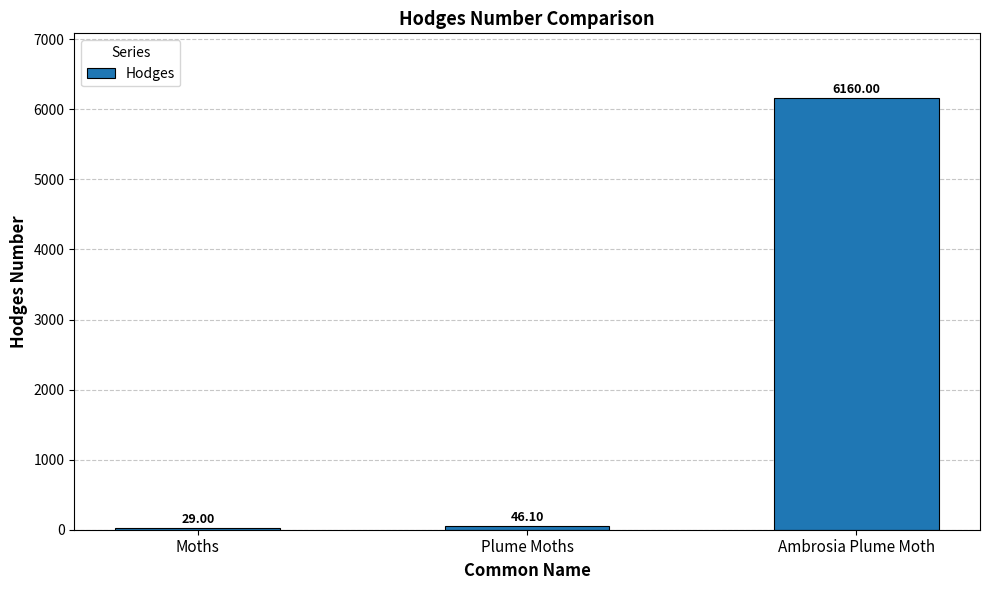

What is the ratio of the value at Moths to the value at Plume Moths?

0.6